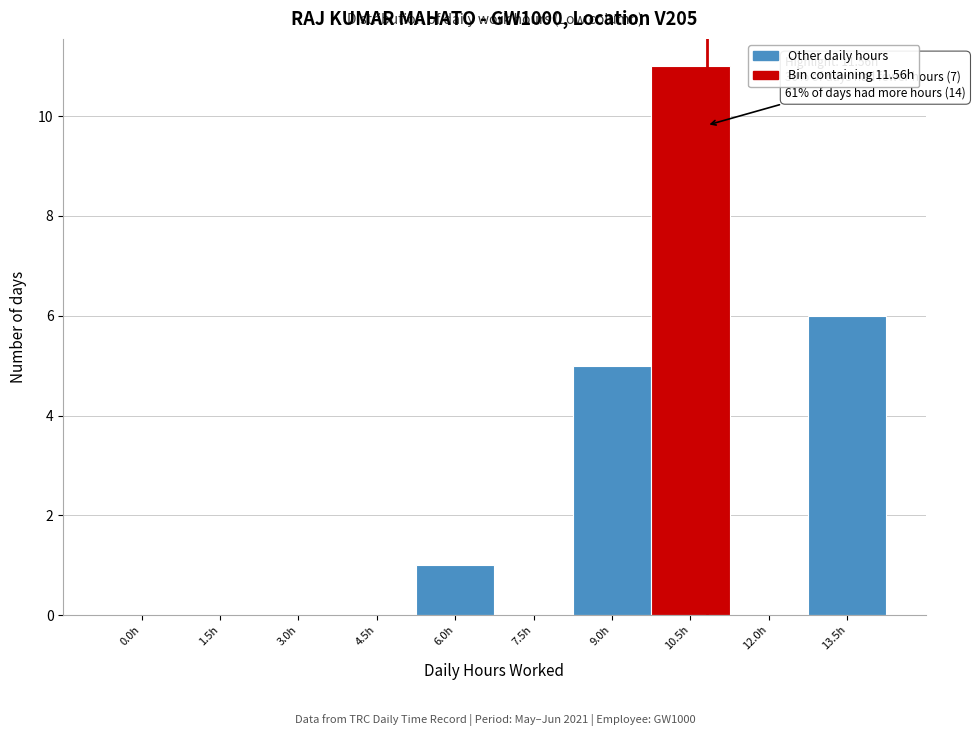

Reading left to right, list all the values displayed in this chart.

0.0h=0	1.5h=0	3.0h=0	4.5h=0	6.0h=1	7.5h=0	9.0h=5	10.5h=11	12.0h=0	13.5h=6